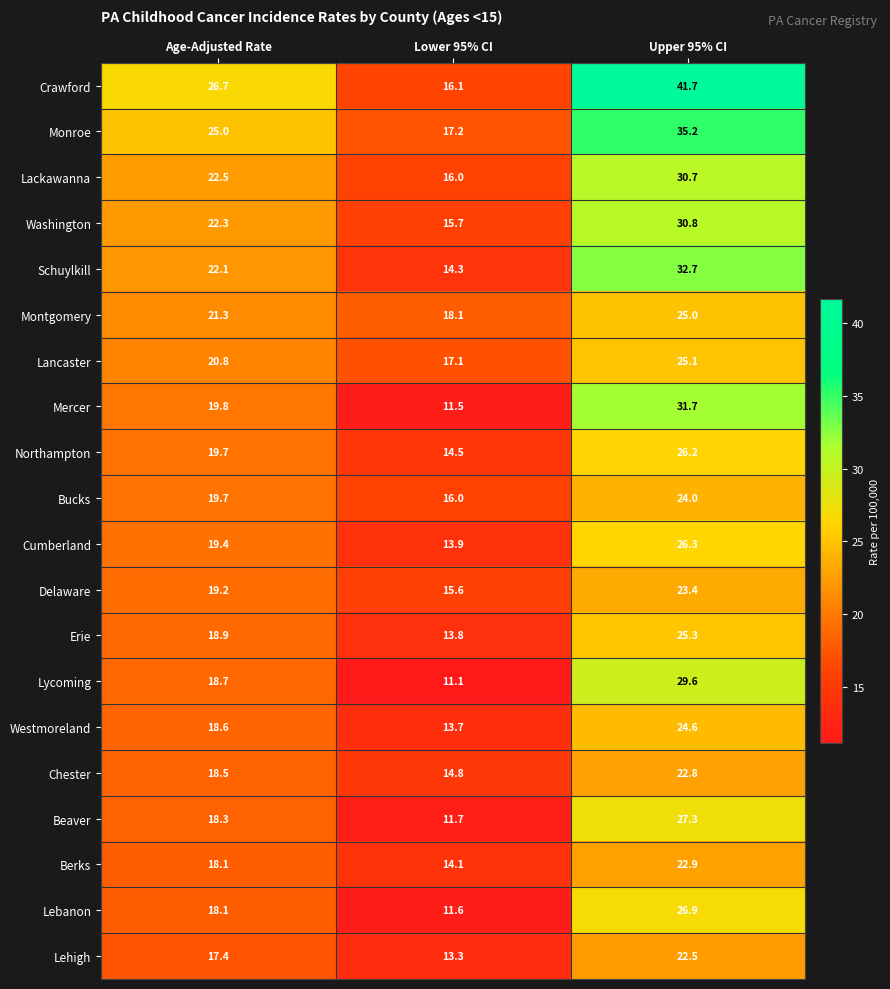

What is the difference between the maximum and minimum values in the Northampton series?

11.7